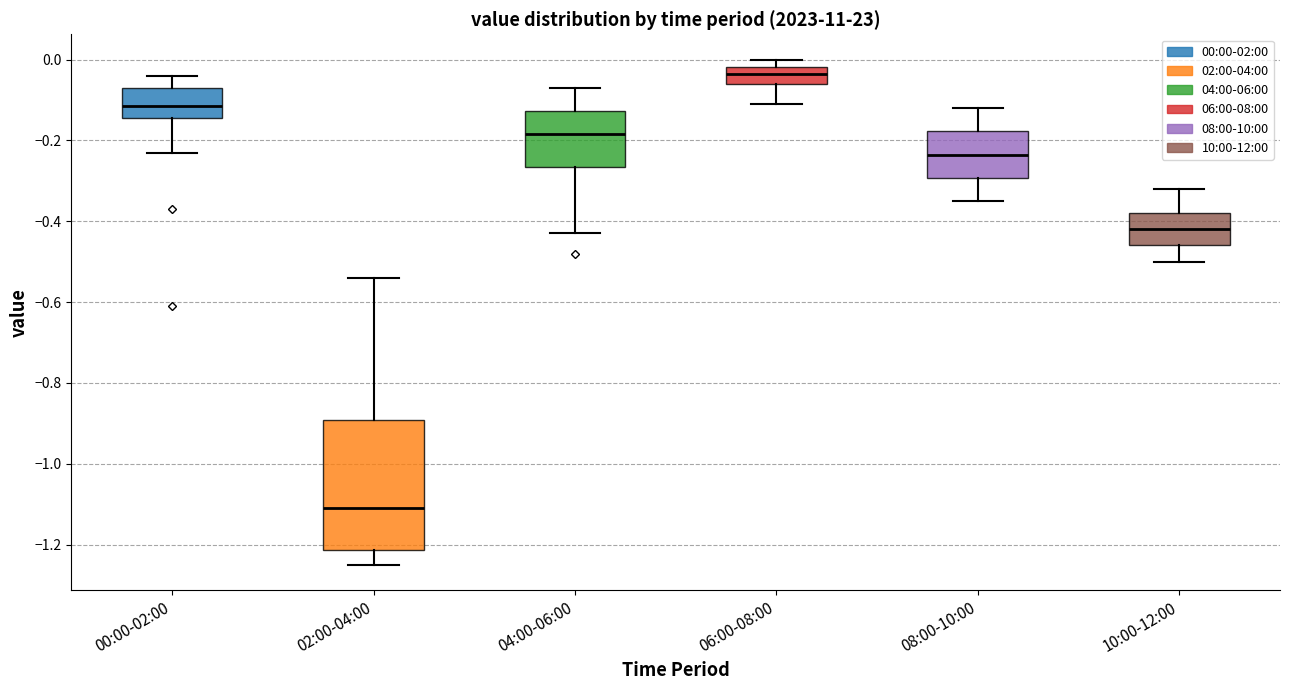

Which box has the lowest median line?

02:00-04:00